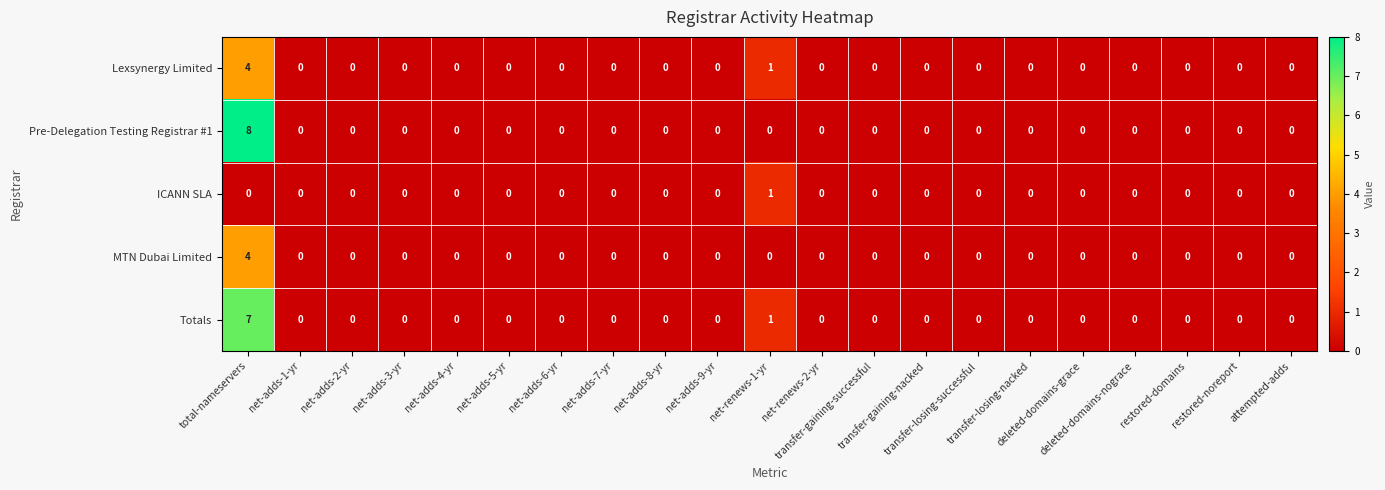

What is the maximum value for Totals?

7